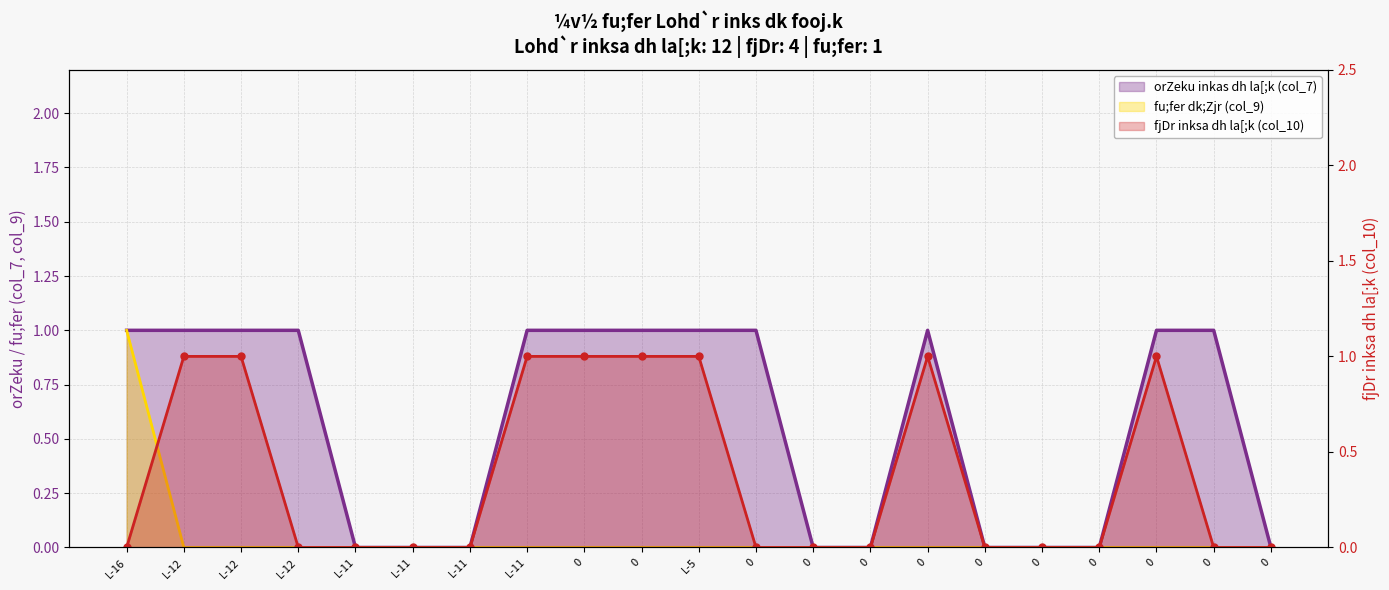

Count the number of categories in the chart.

21